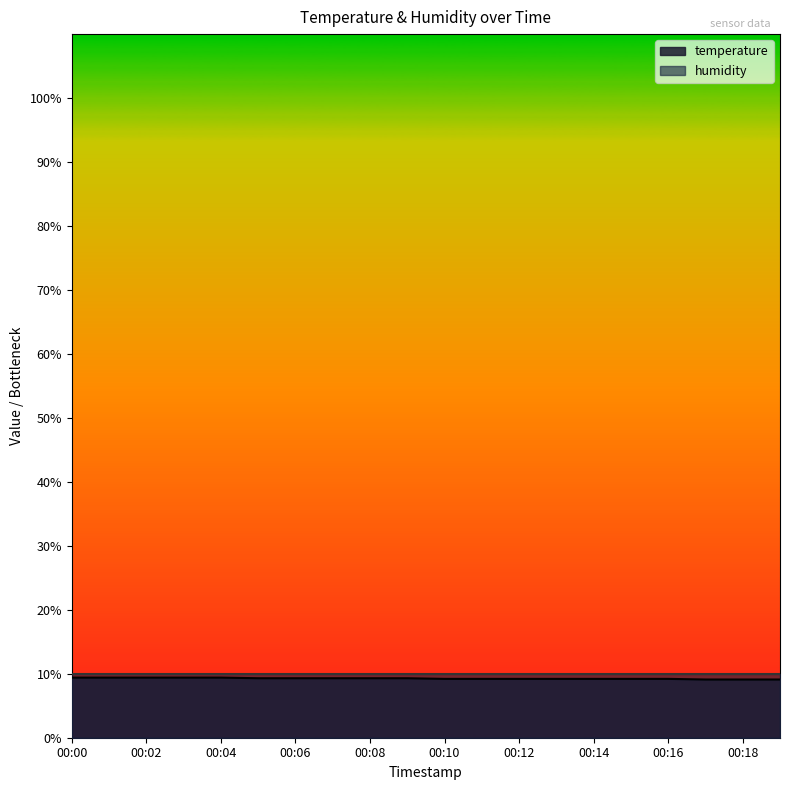

Reading left to right, what are all the values shown in this chart?

9.4	9.4	9.4	9.4	9.4	9.3	9.3	9.3	9.3	9.3	9.2	9.2	9.2	9.2	9.2	9.2	9.2	9.1	9.1	9.1